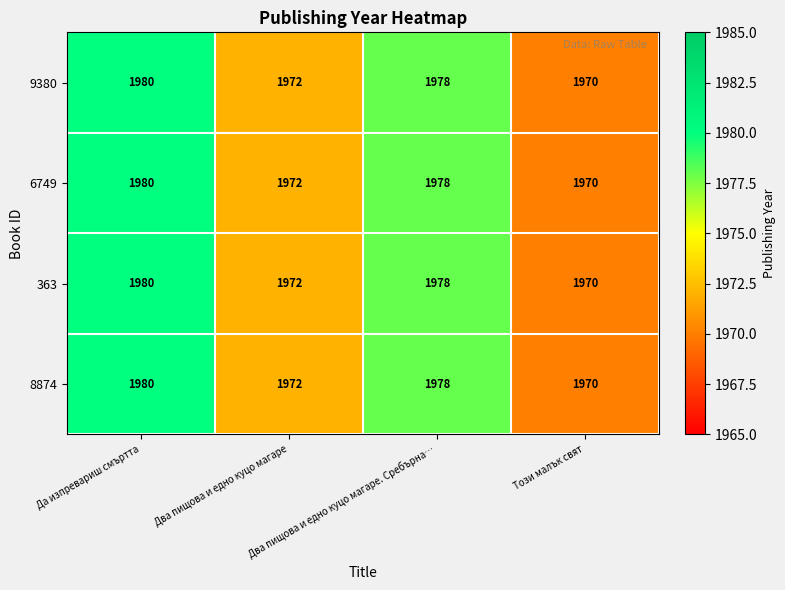

Count the 9380 values in the range 1972 to 1980.

3